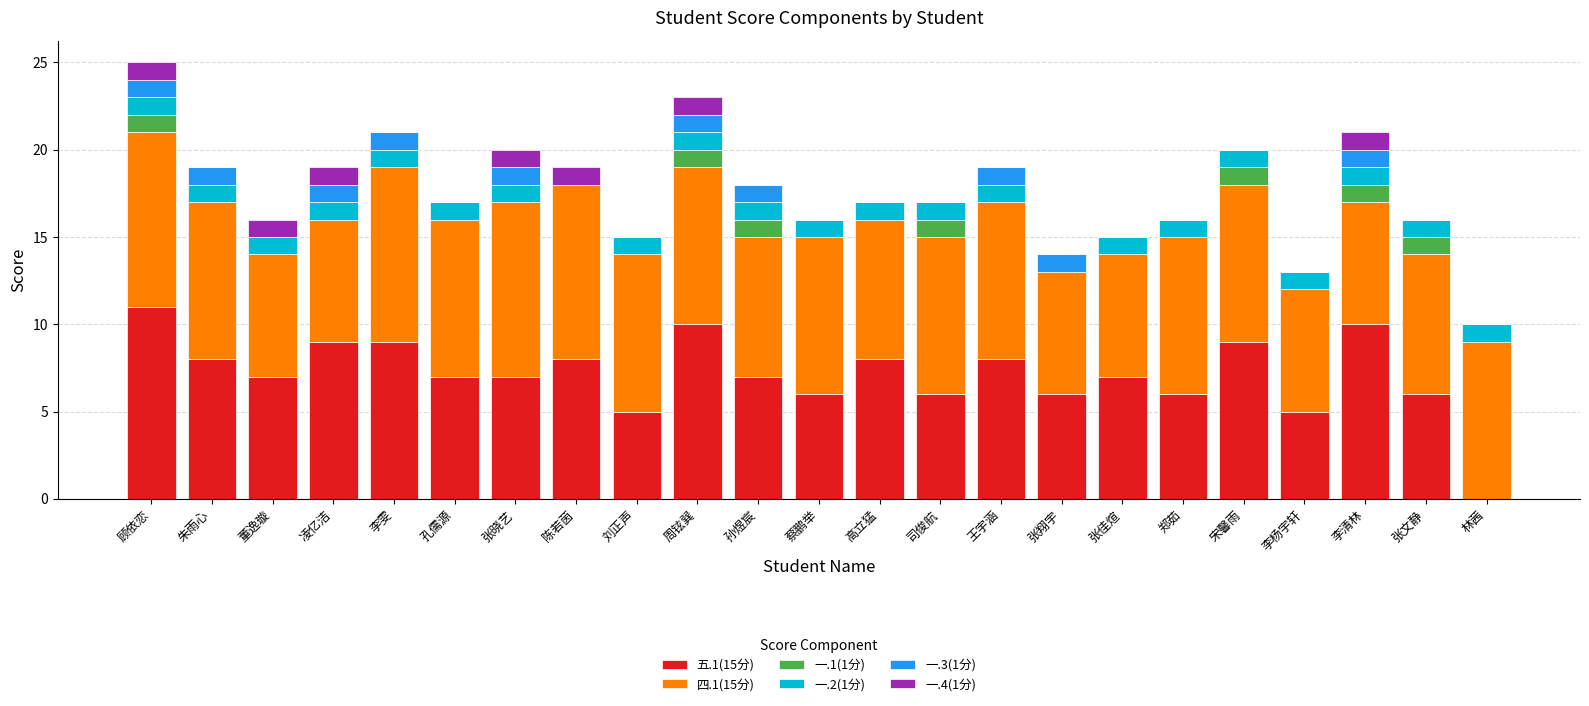

True or false: 五.1(15分) has a value of 4 at 朱雨心.

False